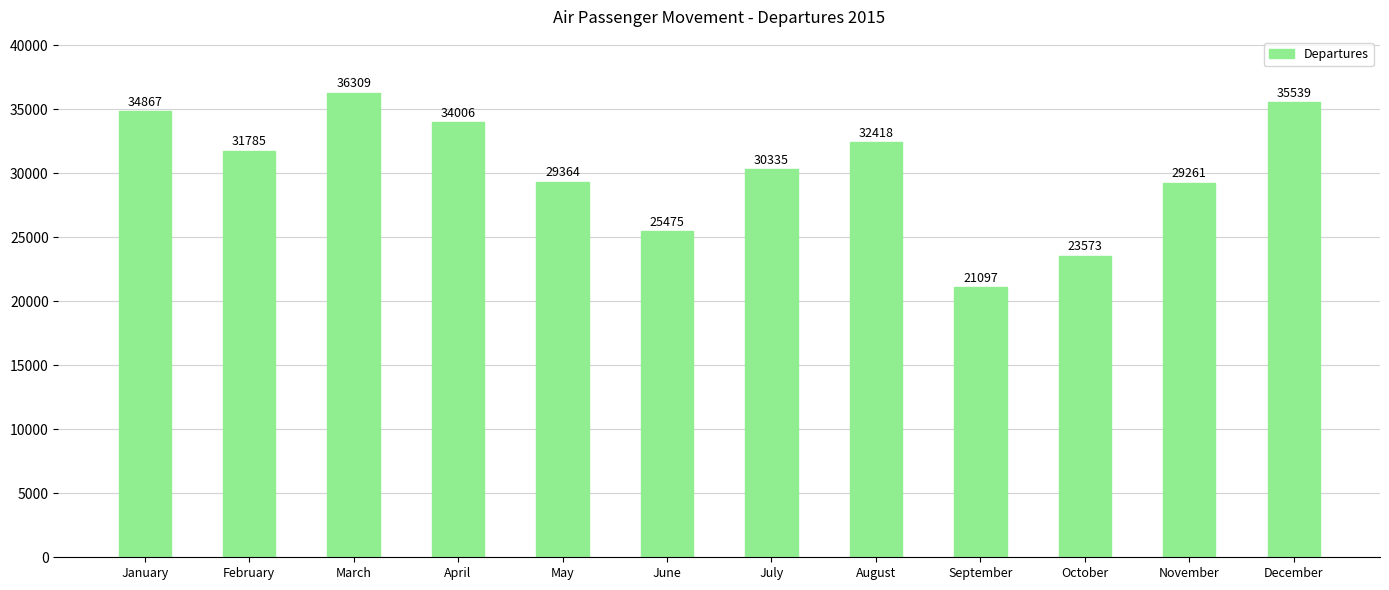

The value at June is 25475. True or false?

True